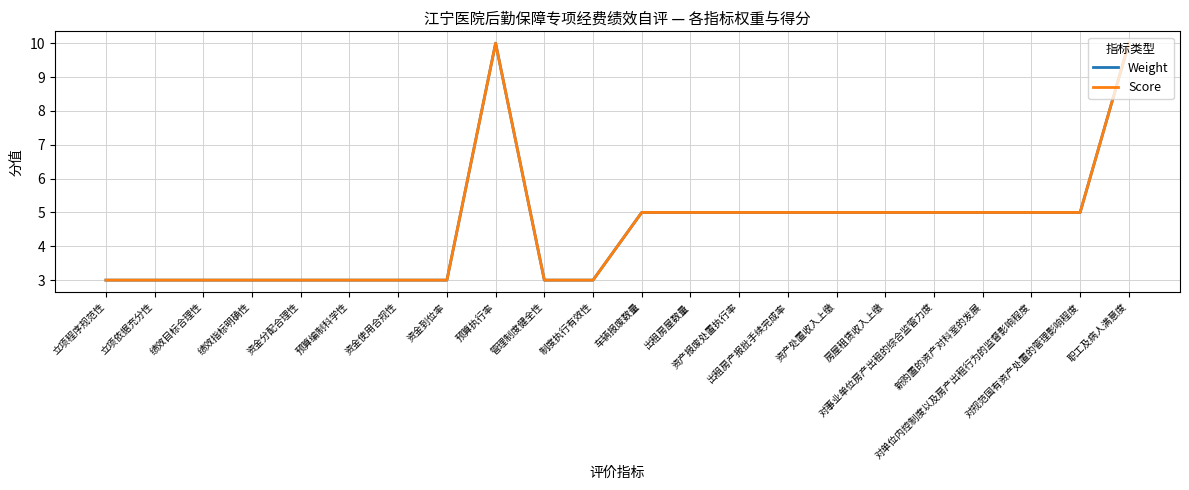

List the labels in order of Score value, largest first.

预算执行率, 职工及病人满意度, 车辆报废数量, 出租房屋数量, 资产报废处置执行率, 出租房产报批手续完成率, 资产处置收入上缴, 房屋租赁收入上缴, 对事业单位房产出租的综合监管力度, 新购置的资产对科室的发展, 对单位内控制度以及房产出租行为的监督影响程度, 对规范国有资产处置的管理影响程度, 立项程序规范性, 立项依据充分性, 绩效目标合理性, 绩效指标明确性, 资金分配合理性, 预算编制科学性, 资金使用合规性, 资金到位率, 管理制度健全性, 制度执行有效性